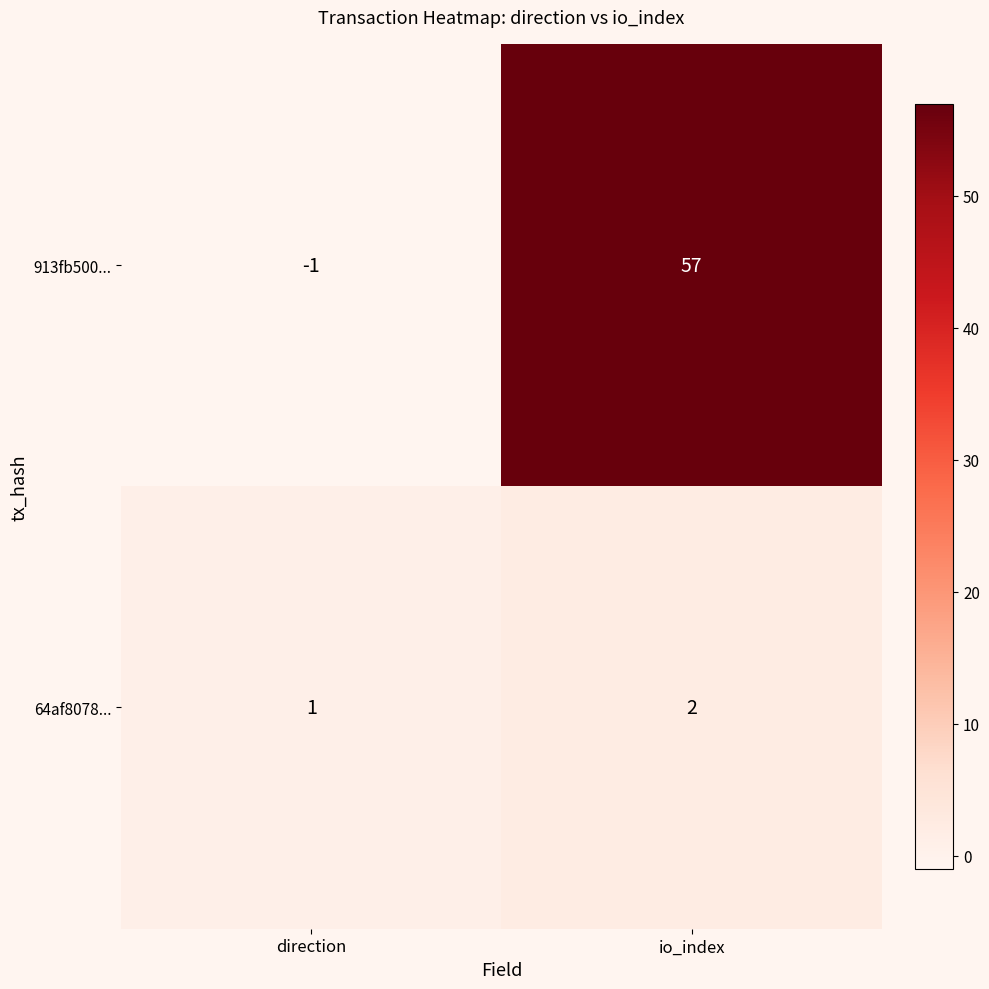

Which series has the largest total across all categories?

913fb500...